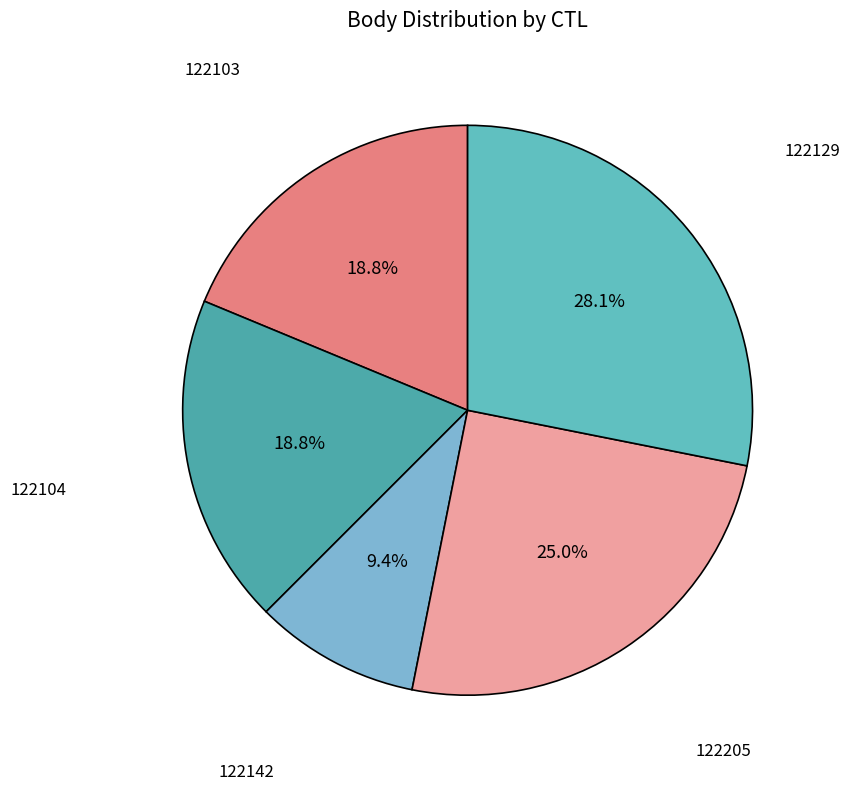

To the nearest percent, what is the average slice percentage?

20%